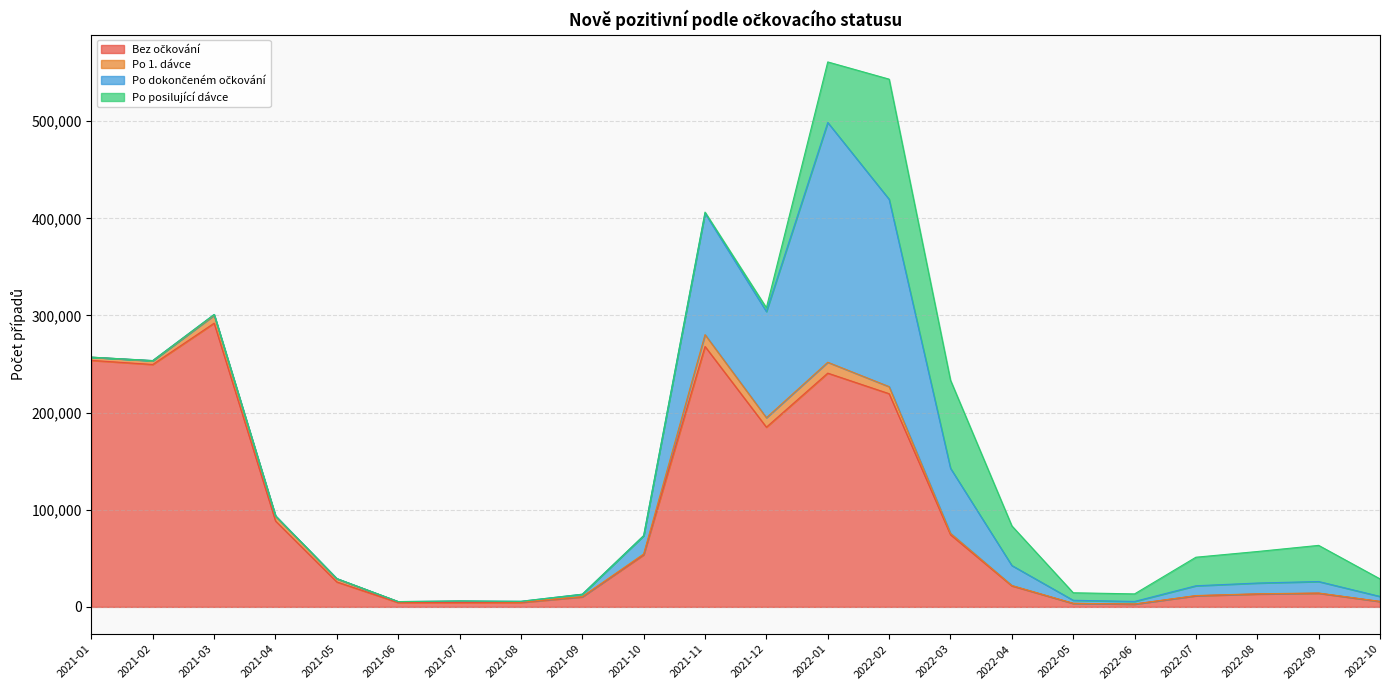

What are all the series names shown in the legend?

Bez očkování, Po 1. dávce, Po dokončeném očkování, Po posilující dávce